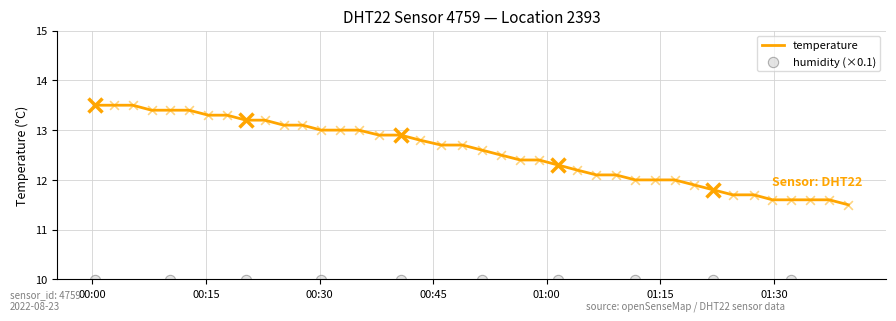

Approximately how many times larger is the value at 2022-08-23T01:11:42 compared to 2022-08-23T01:09:08?

1.0